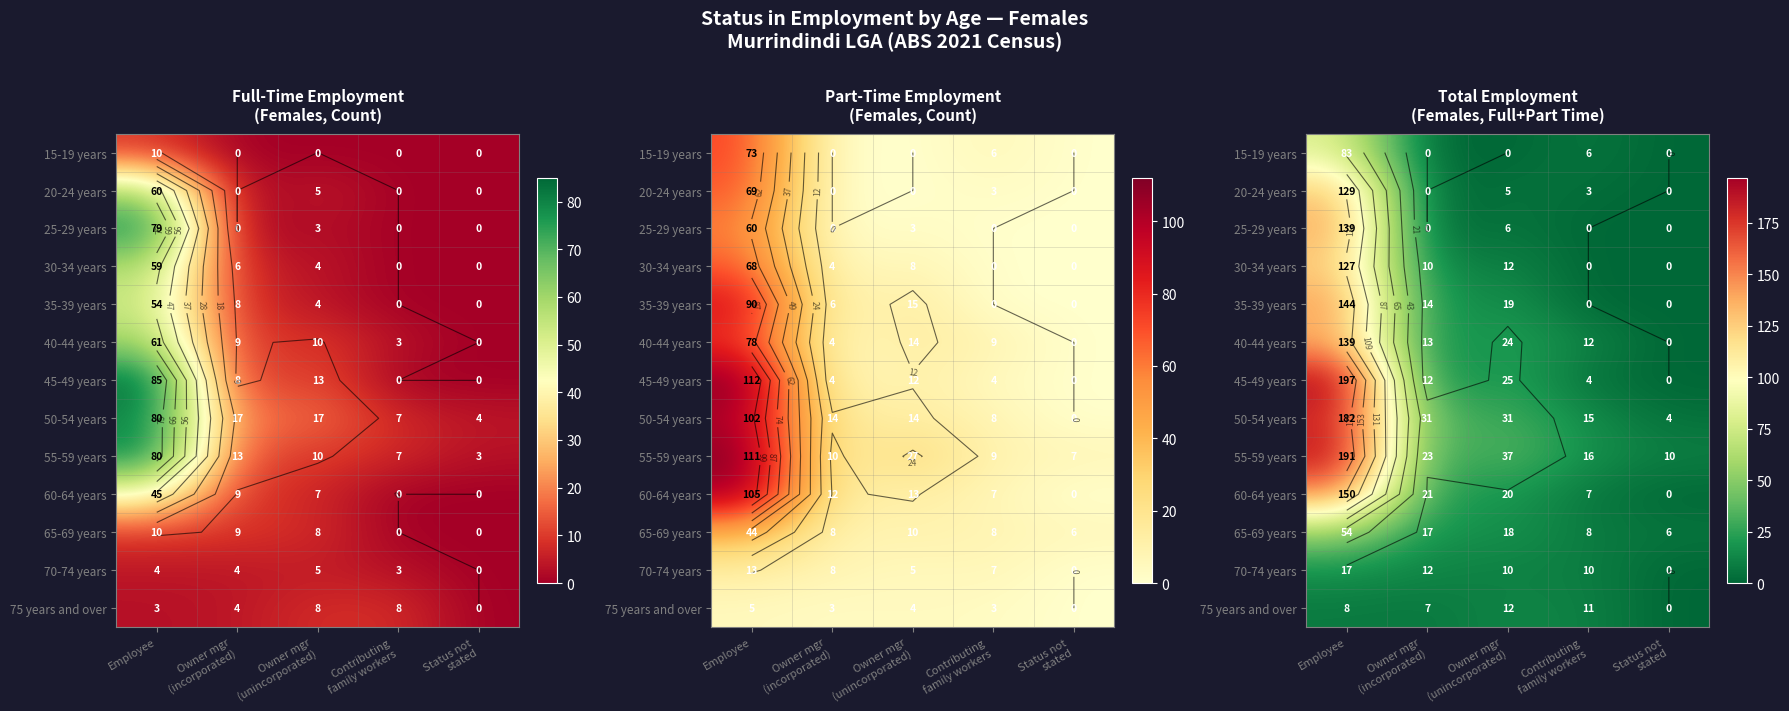

What is the sum of all 70-74 years values?

49